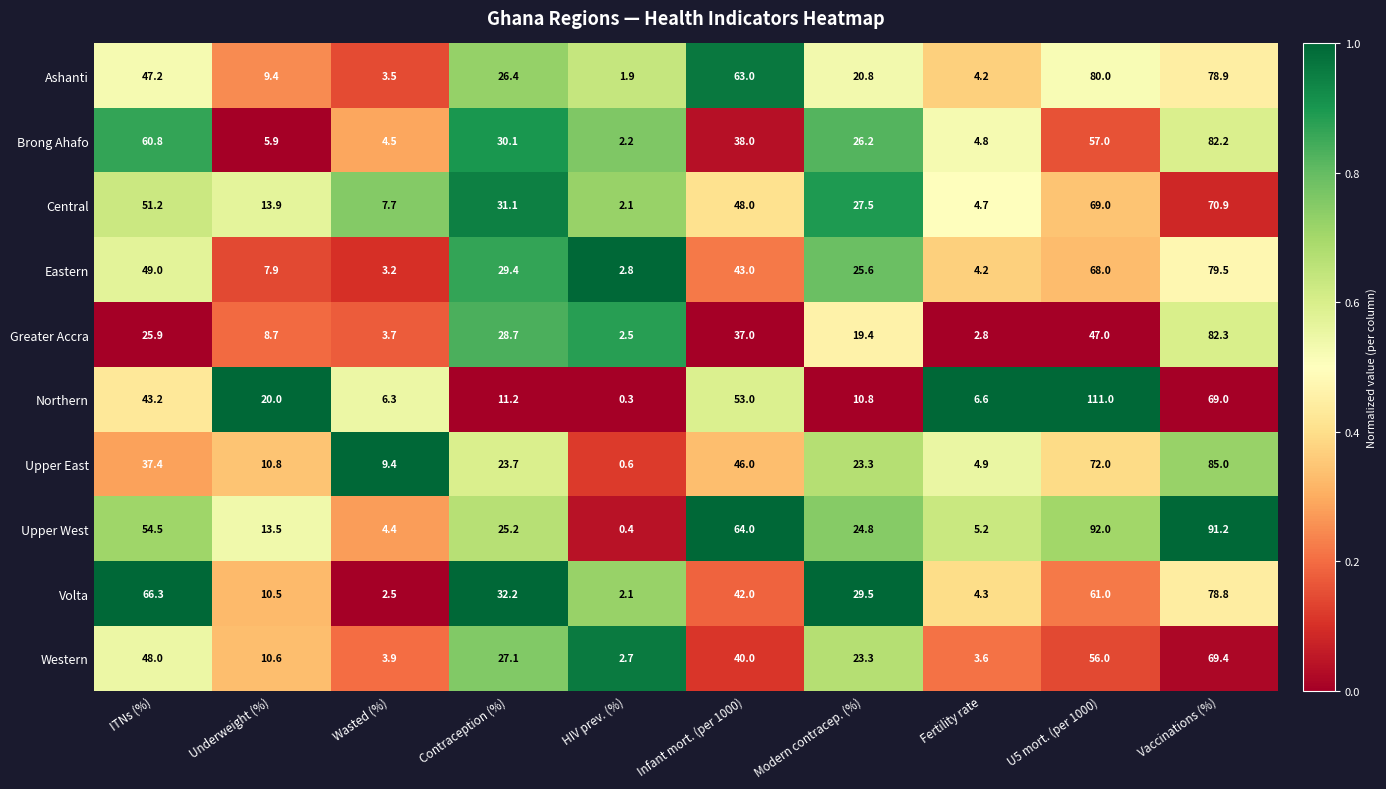

What is the difference between the Western values at Contraception (%) and HIV prev. (%)?

24.4